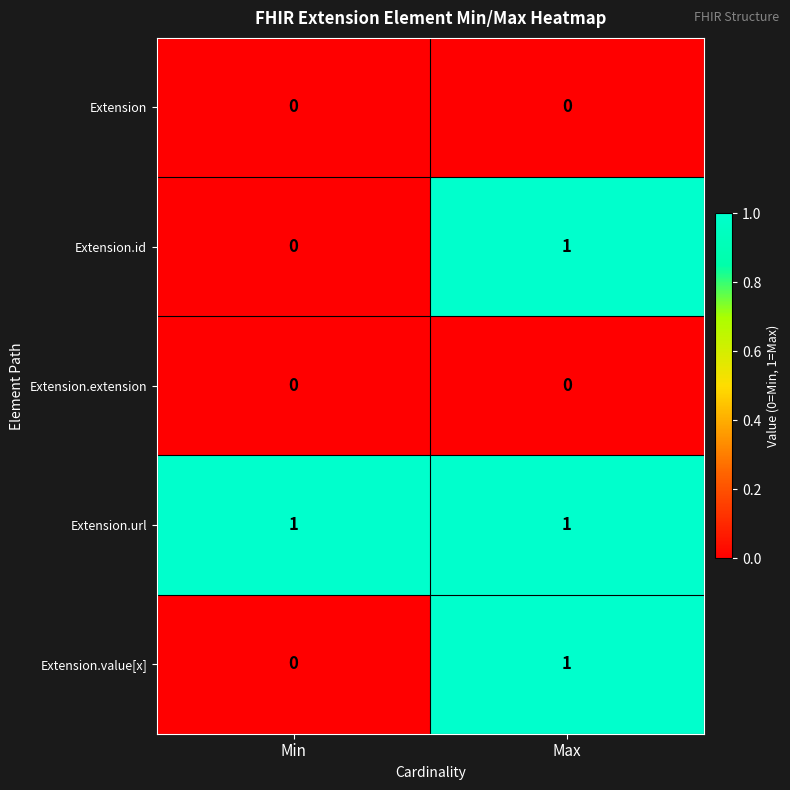

True or false: Extension has a value of 0 at Max.

True